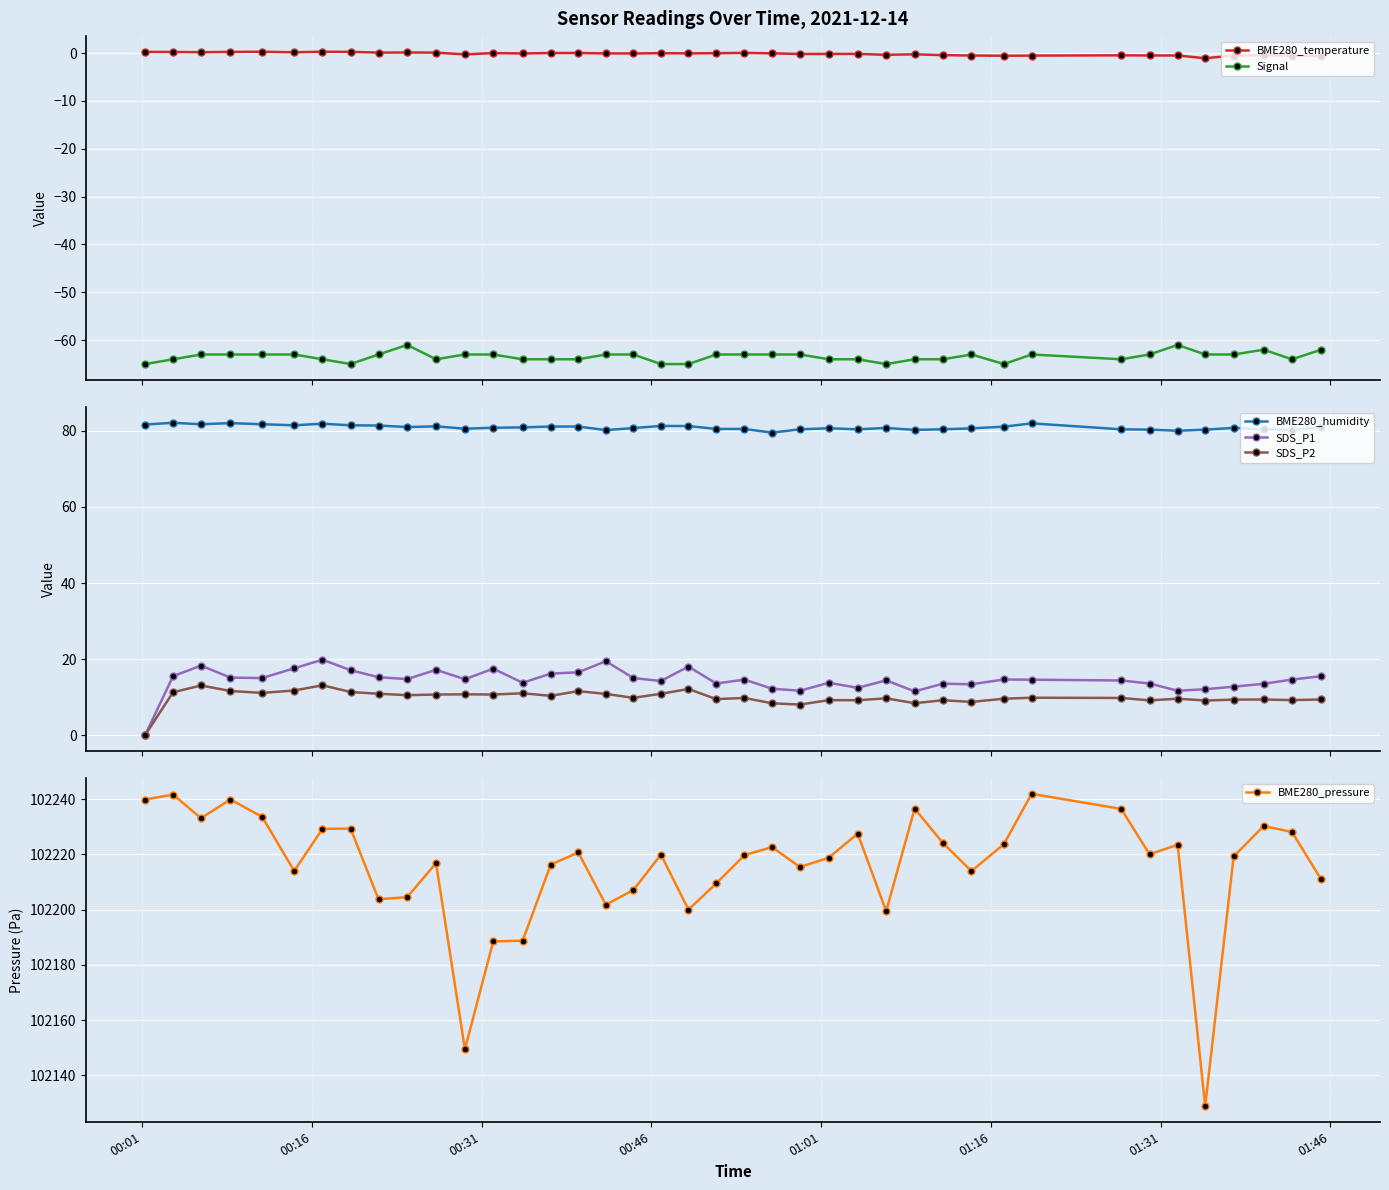

True or false: SDS_P1 and SDS_P2 intersect in this chart.

False